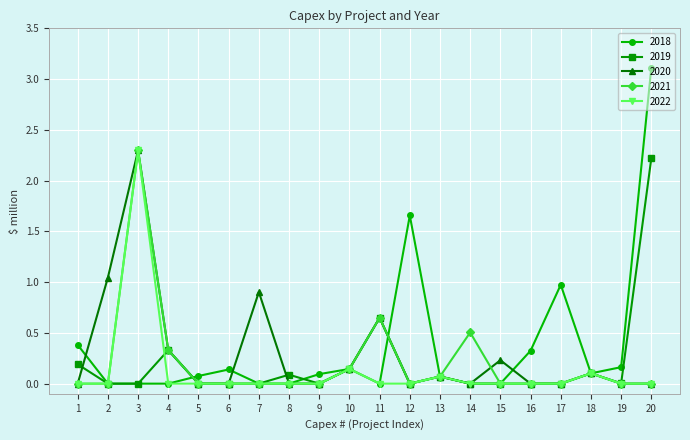

True or false: 2021 has more than 0 interior local peaks.

True